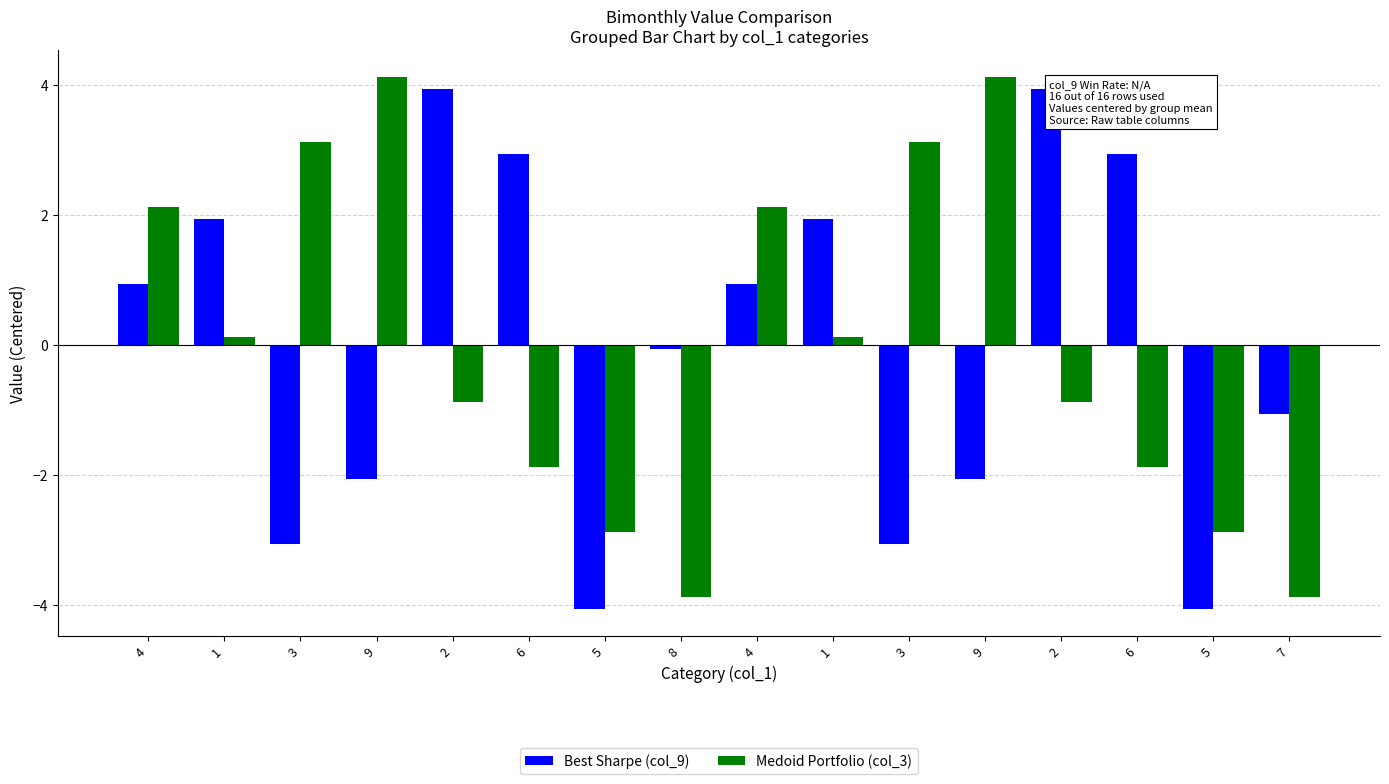

Which series has the widest spread of values?

Best Sharpe (col_9)